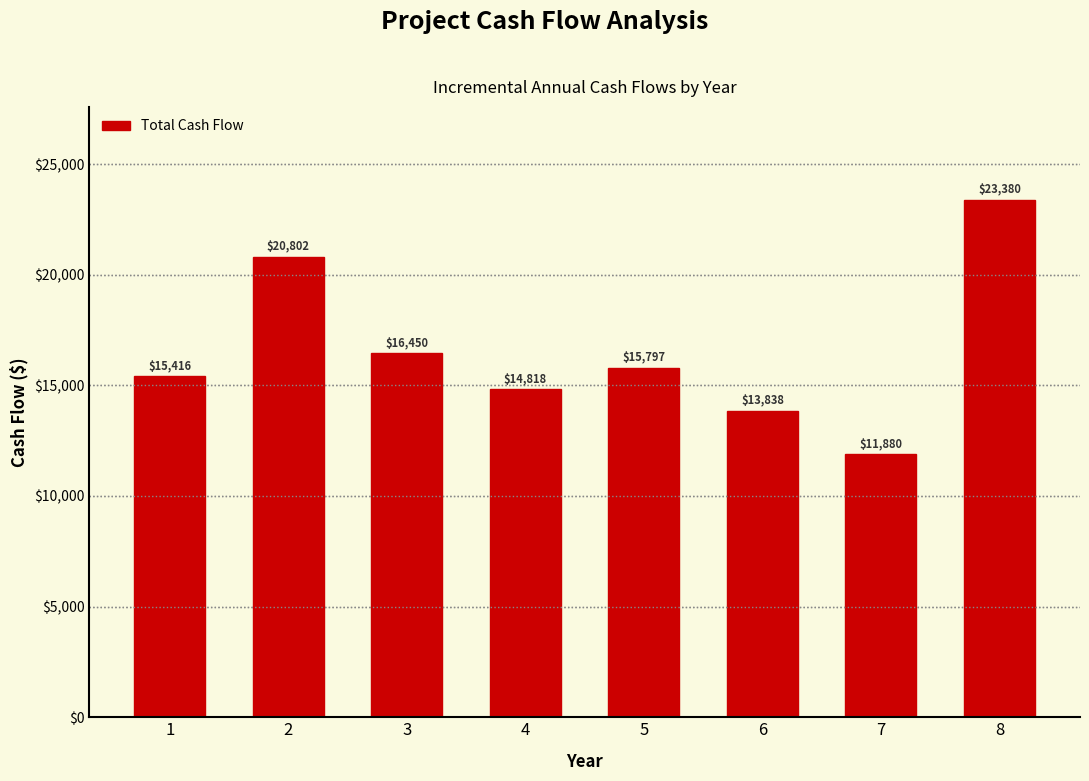

At which label is the value closest to 17630?

3